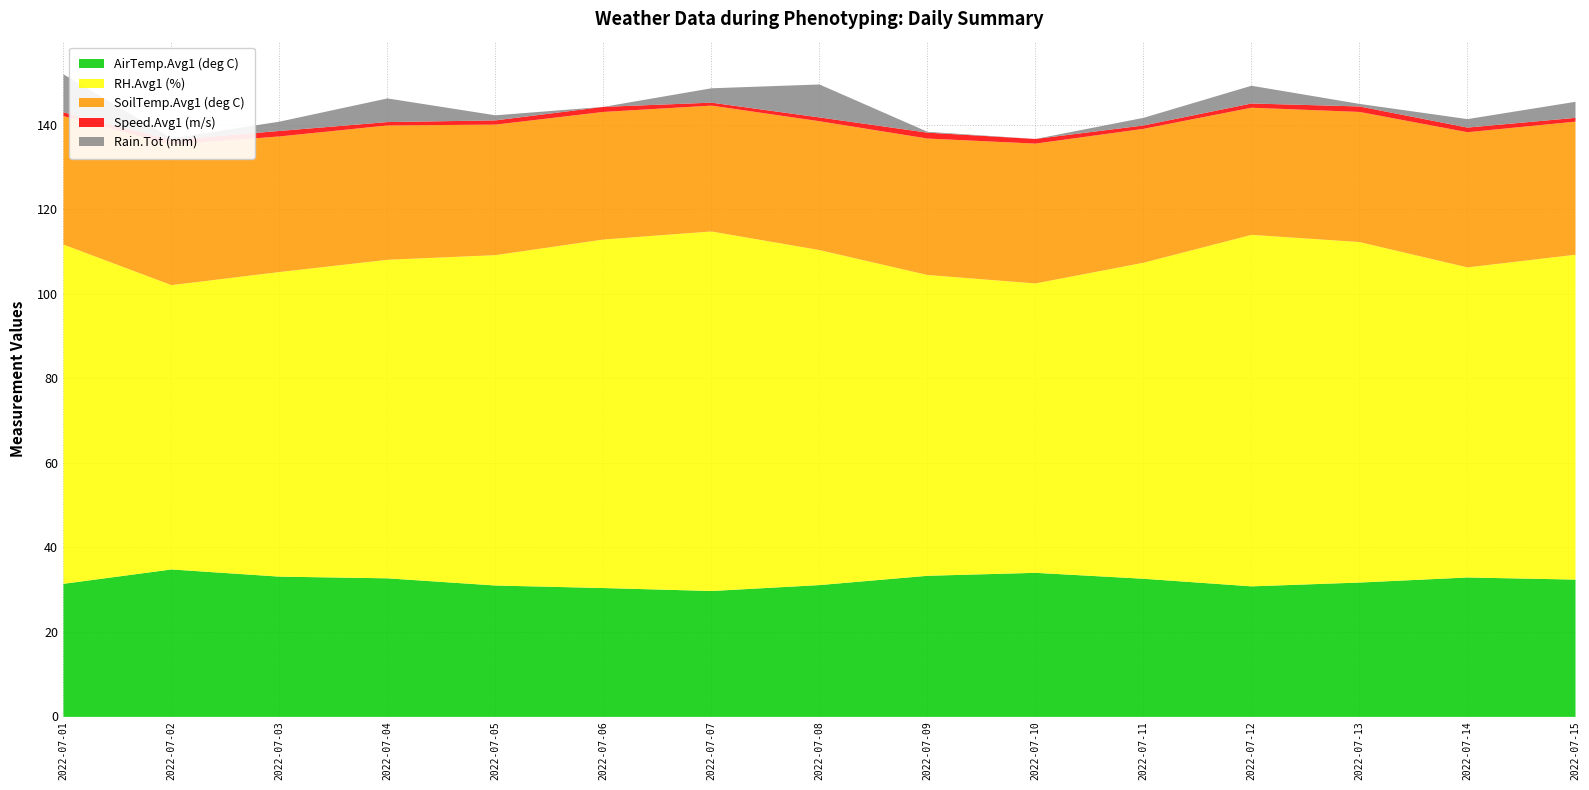

True or false: SoilTemp.Avg1 (deg C) and Rain.Tot (mm) intersect in this chart.

False